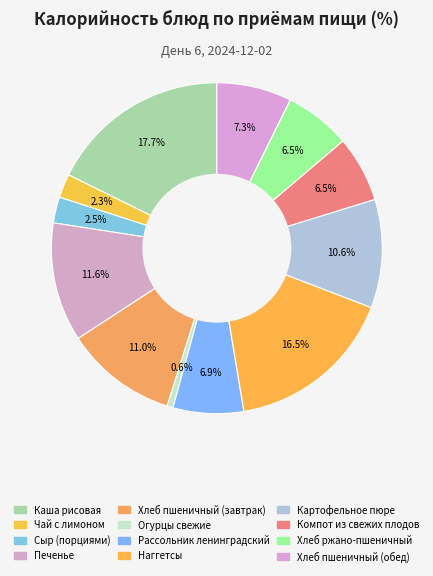

How many slices are in this pie chart?

12